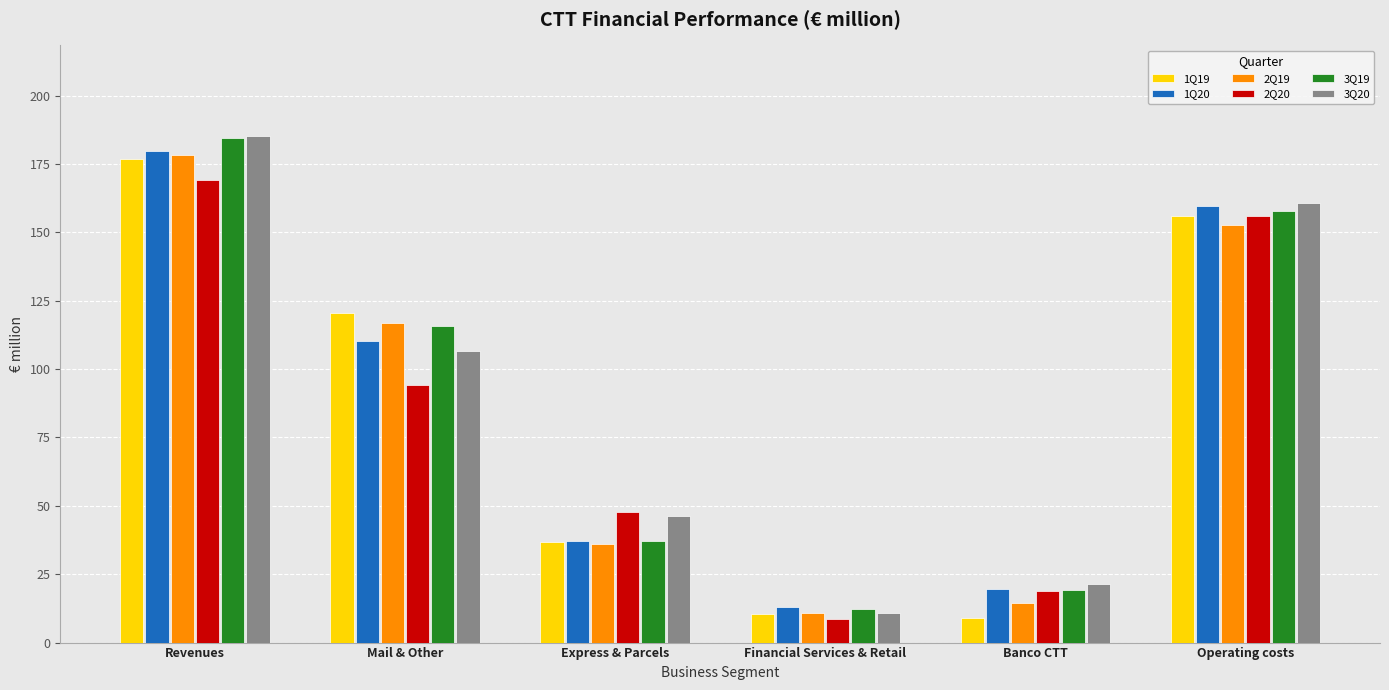

Is the value of 3Q20 at Revenues greater than the value of 1Q19 at Express & Parcels?

Yes